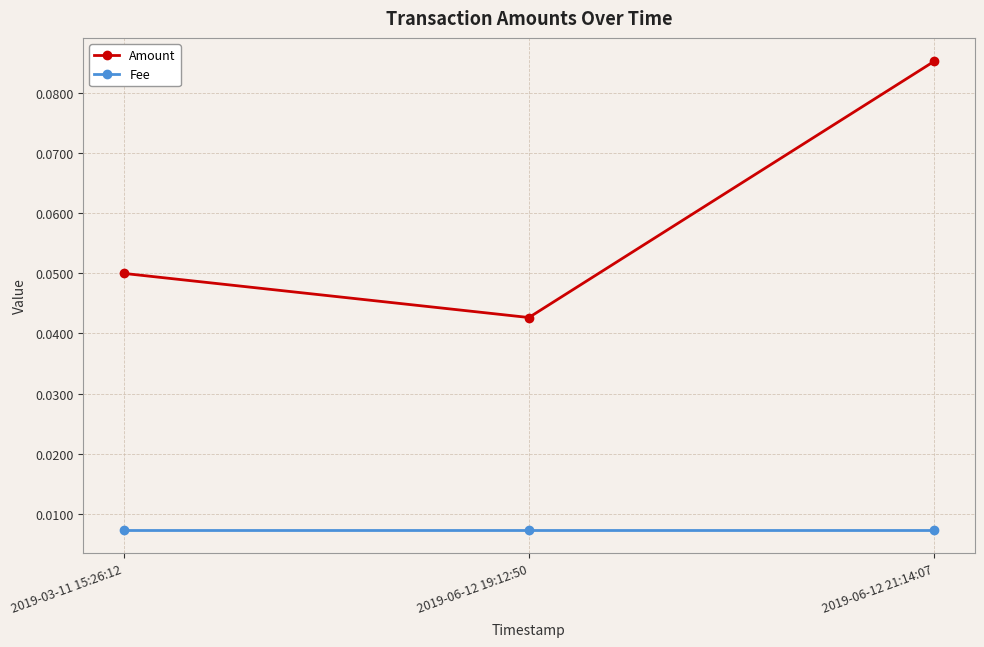

At which label does Amount reach its minimum?

2019-06-12 19:12:50